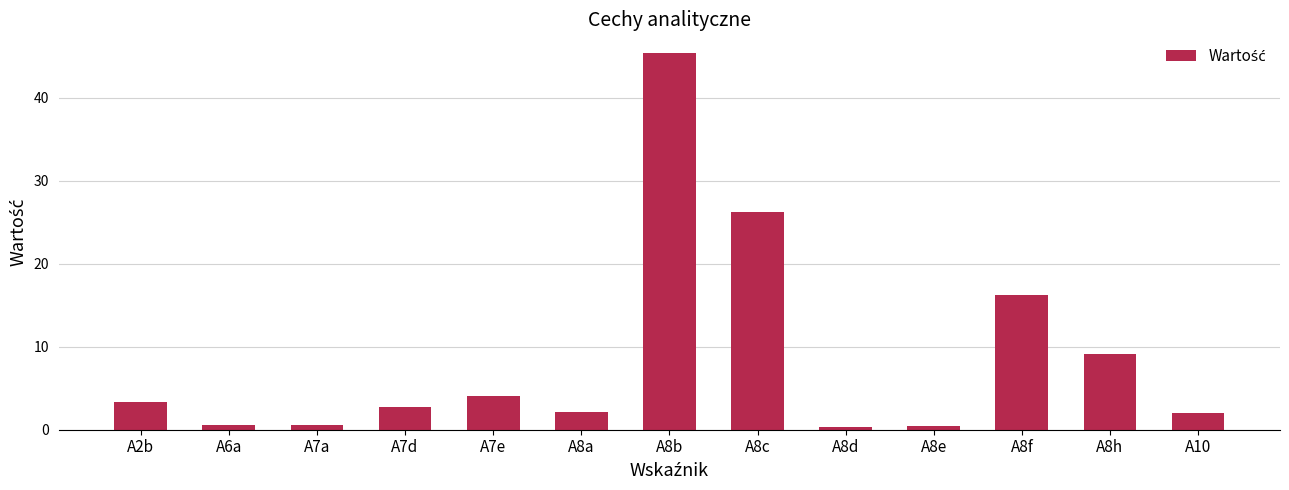

What is the sum of the values at A8a and A2b?

5.5